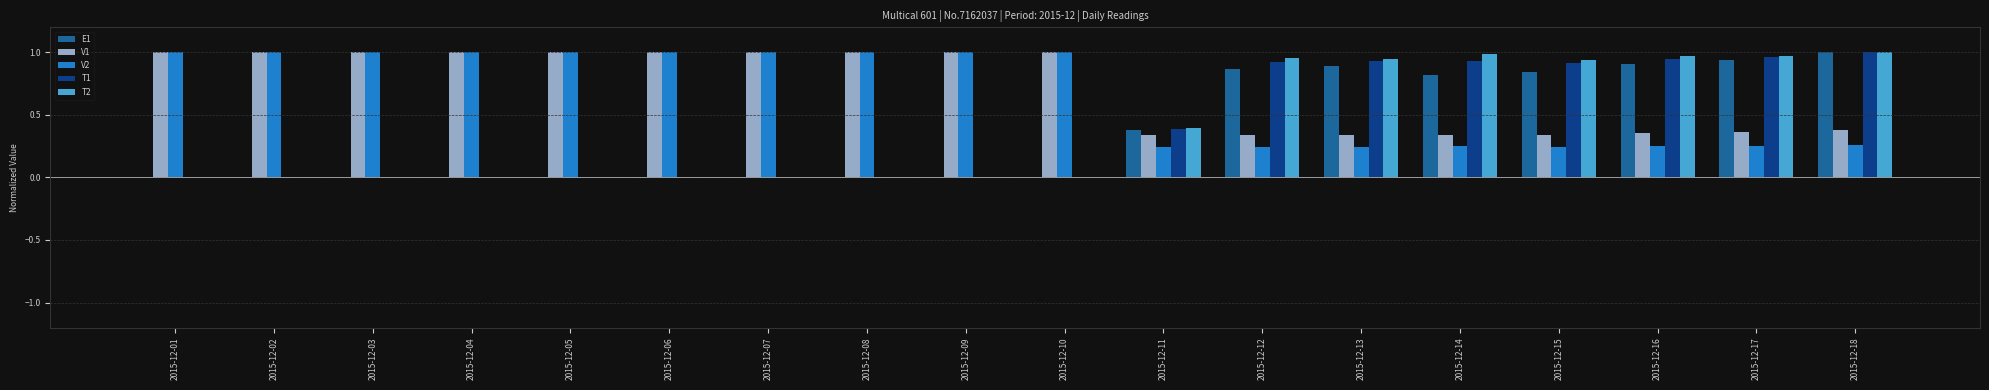

What is the total value across all series at 2015-12-04?

2.0